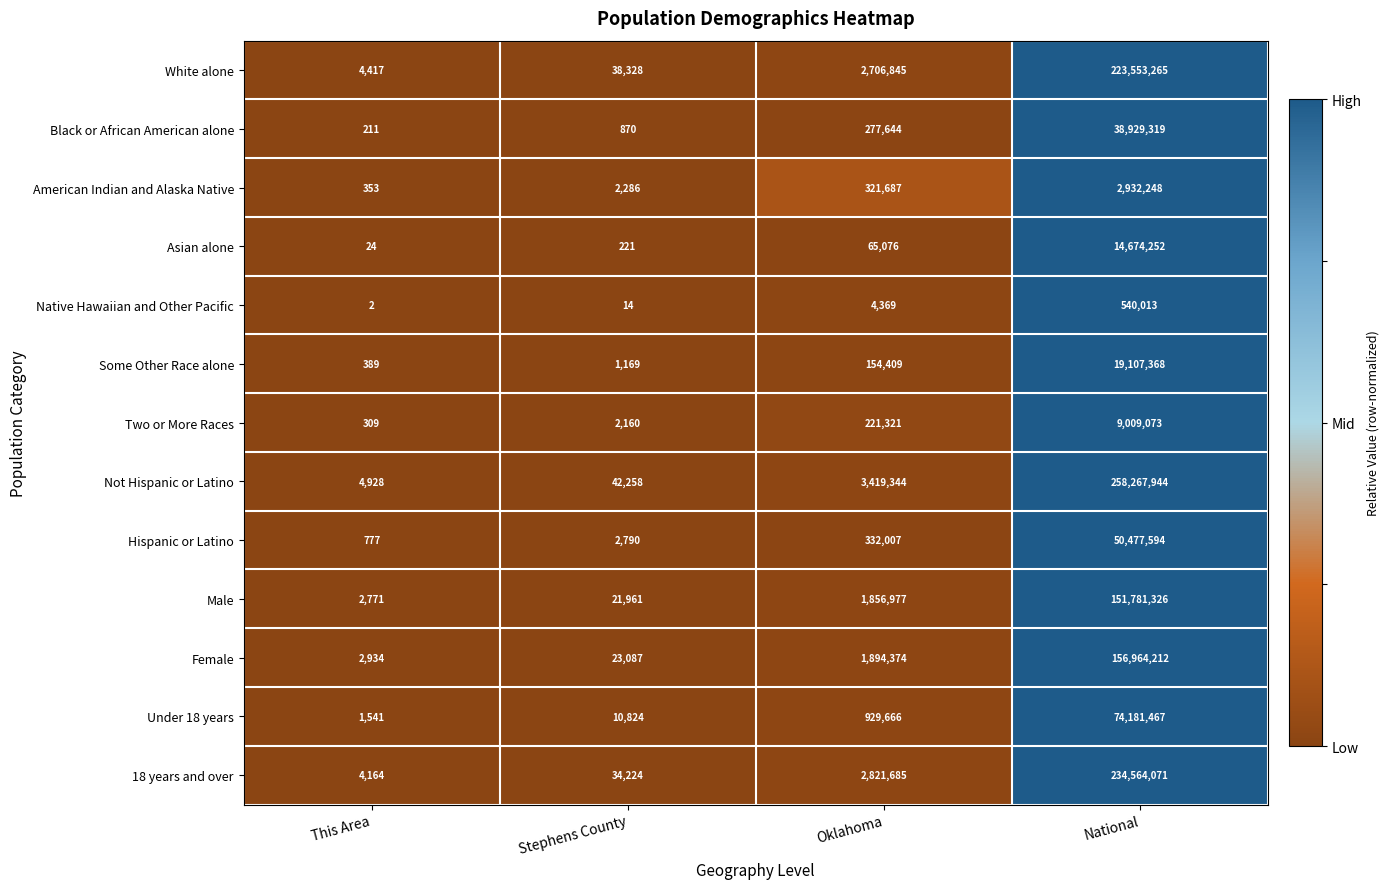

List the series in order of their peak value, highest first.

Not Hispanic or Latino, 18 years and over, White alone, Female, Male, Under 18 years, Hispanic or Latino, Black or African American alone, Some Other Race alone, Asian alone, Two or More Races, American Indian and Alaska Native, Native Hawaiian and Other Pacific